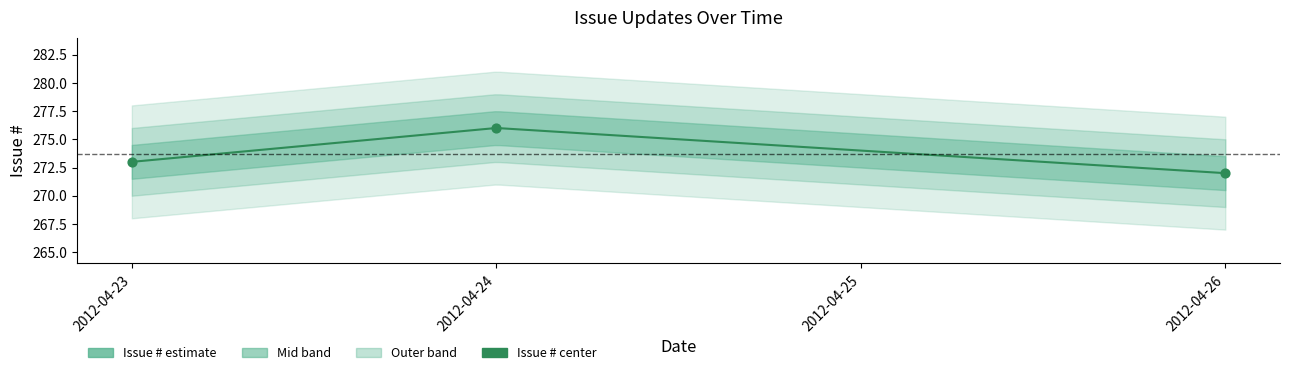

What is the change in value from 2012-04-23 to 2012-04-26?

-1